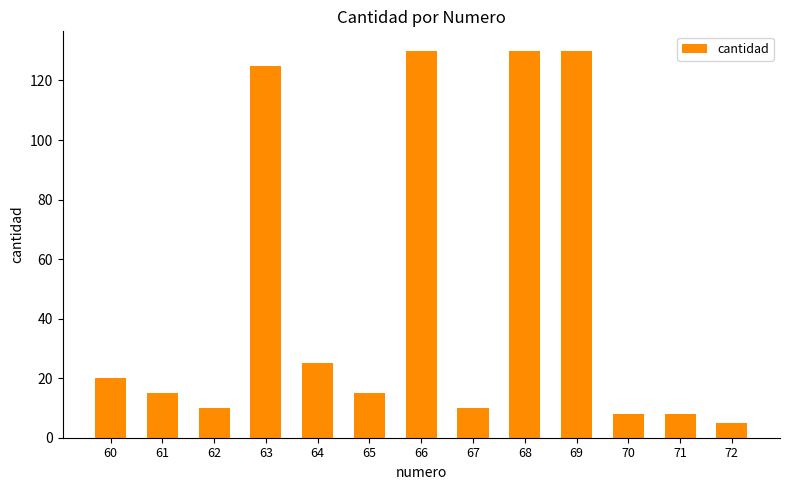

Reading left to right, extract all data points from this chart.

20	15	10	125	25	15	130	10	130	130	8	8	5